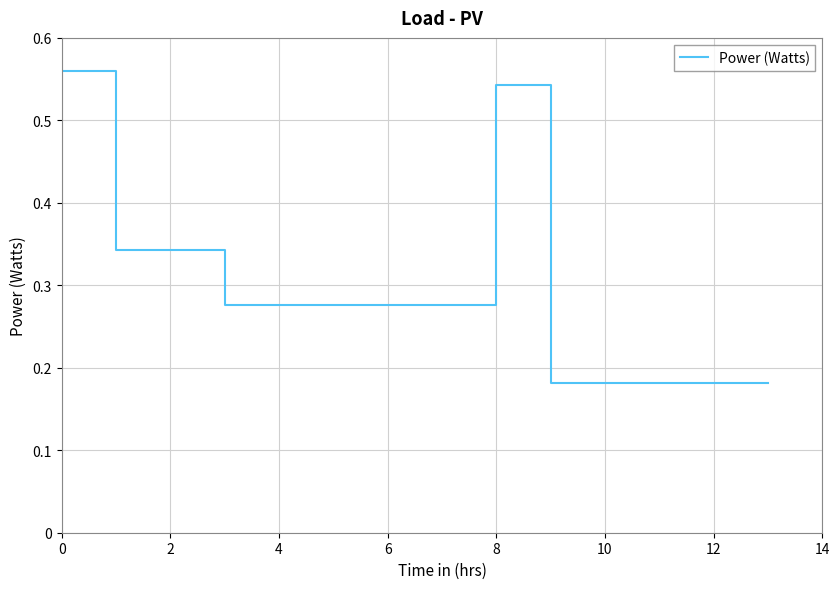

What is the difference between the values at 2 and 10?

0.2